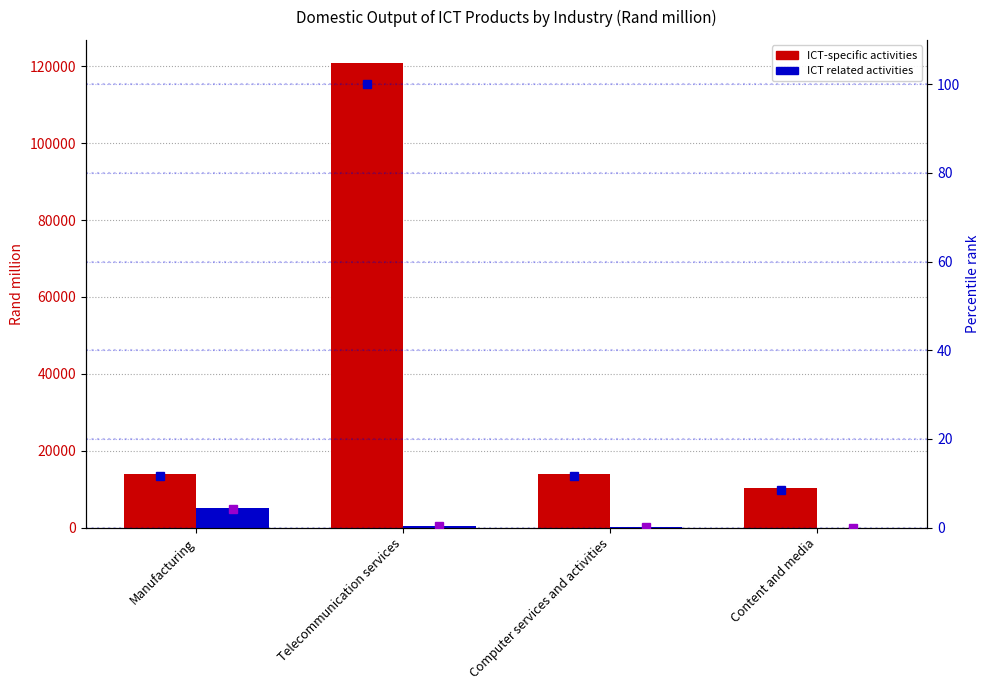

What is the label of the 3rd bar from the right?

Telecommunication services